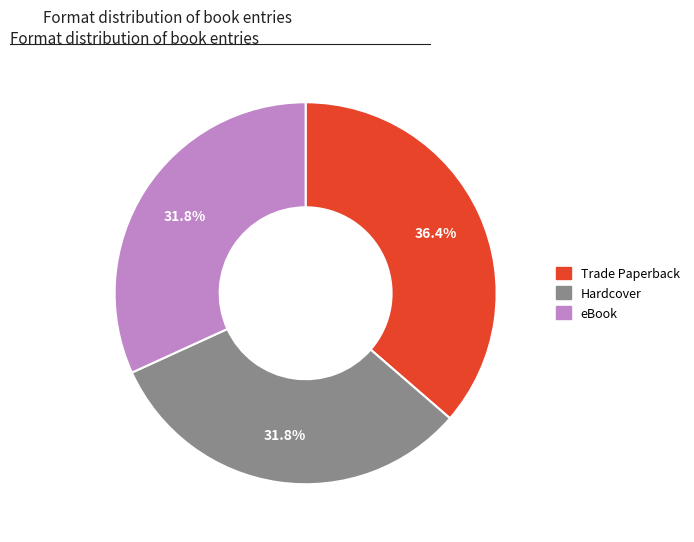

How many segments does this pie chart have?

3